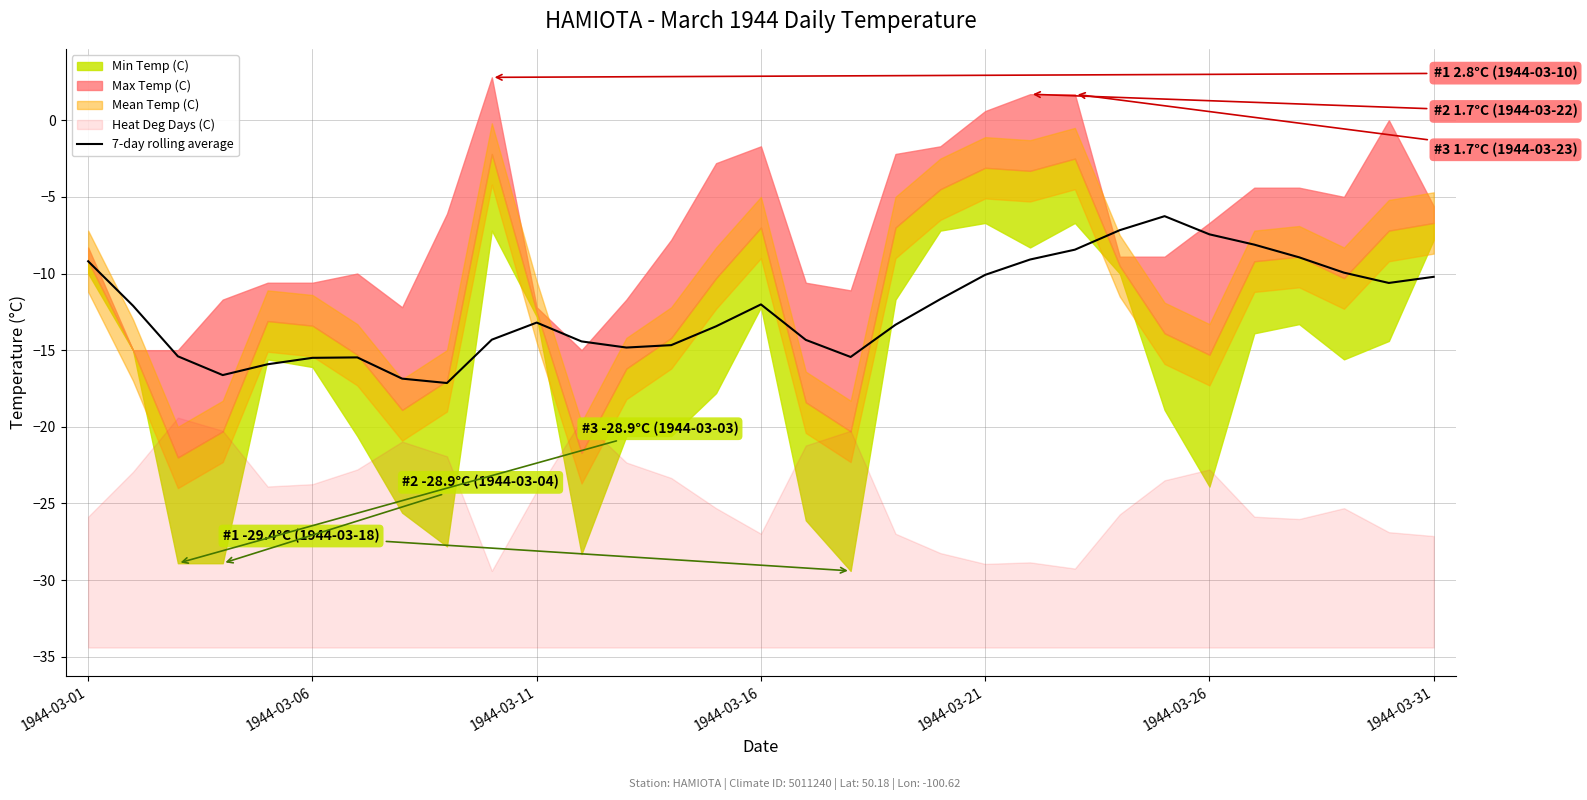

What is the highest value of the 7-day rolling average series?

-6.3